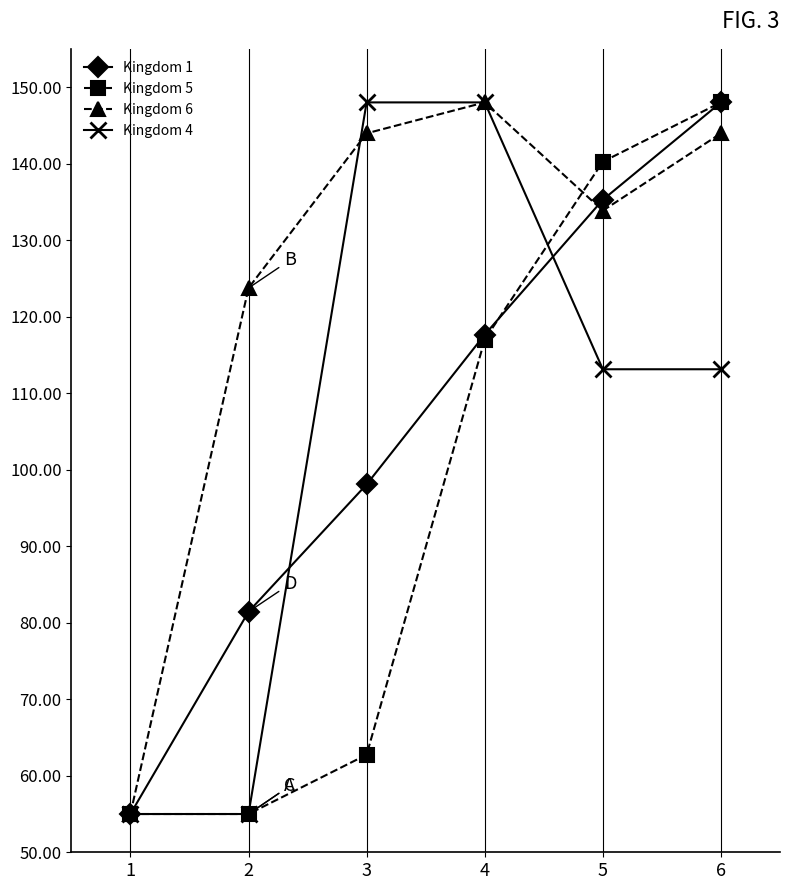

At which category is the sum across all series the highest?

6